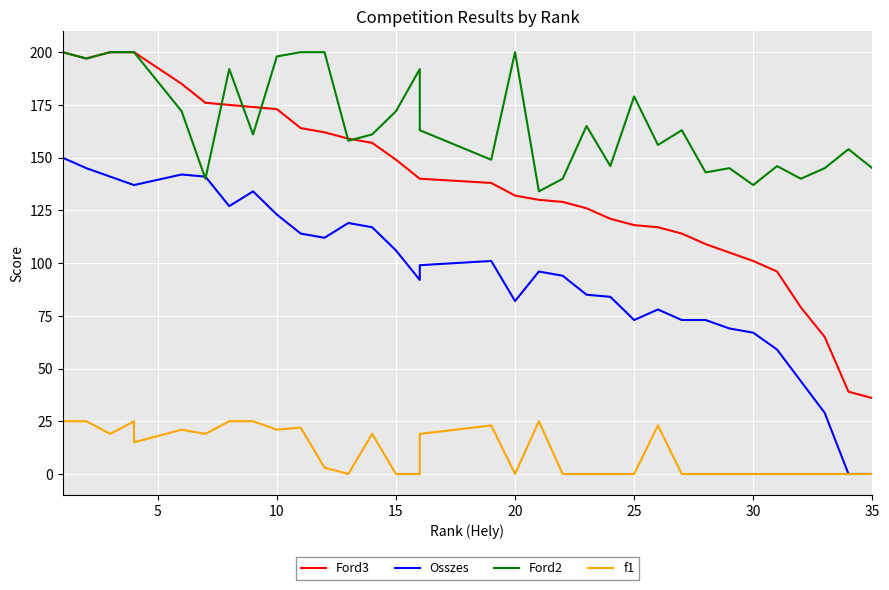

What are all the series names shown in the legend?

Ford3, Osszes, Ford2, f1